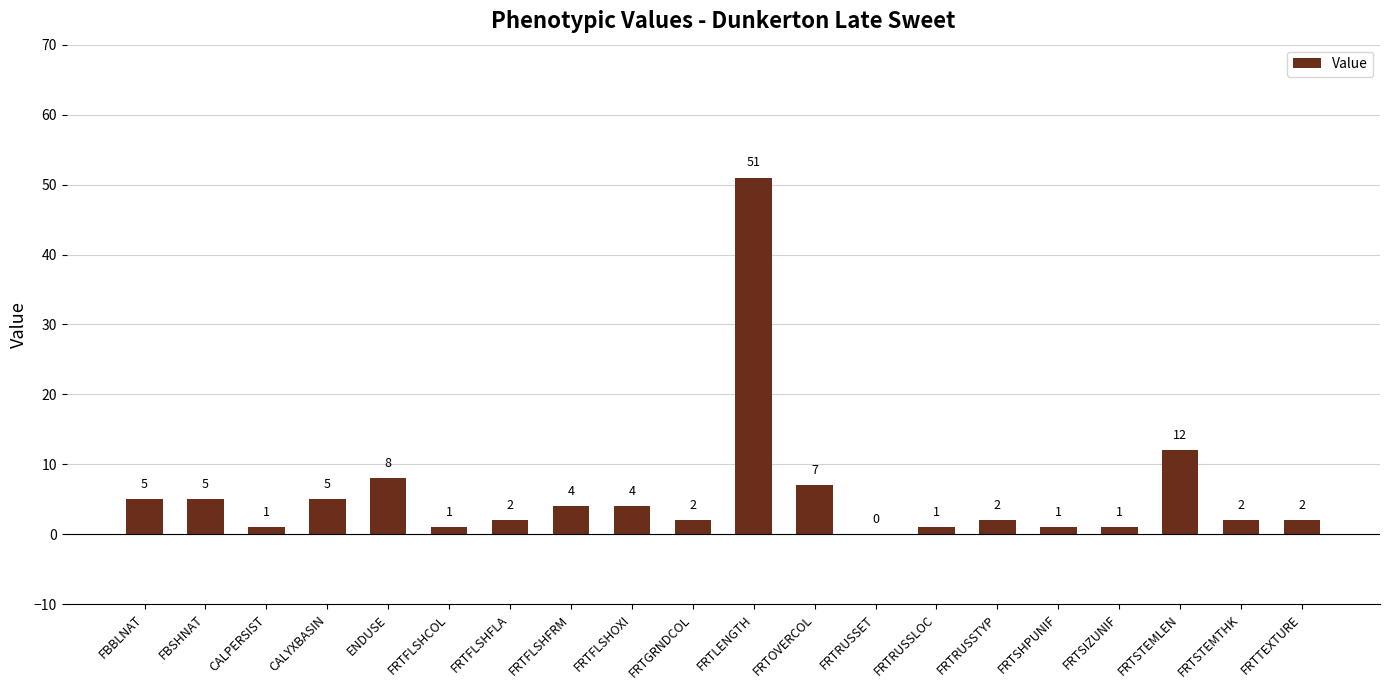

What is the greatest value displayed?

51